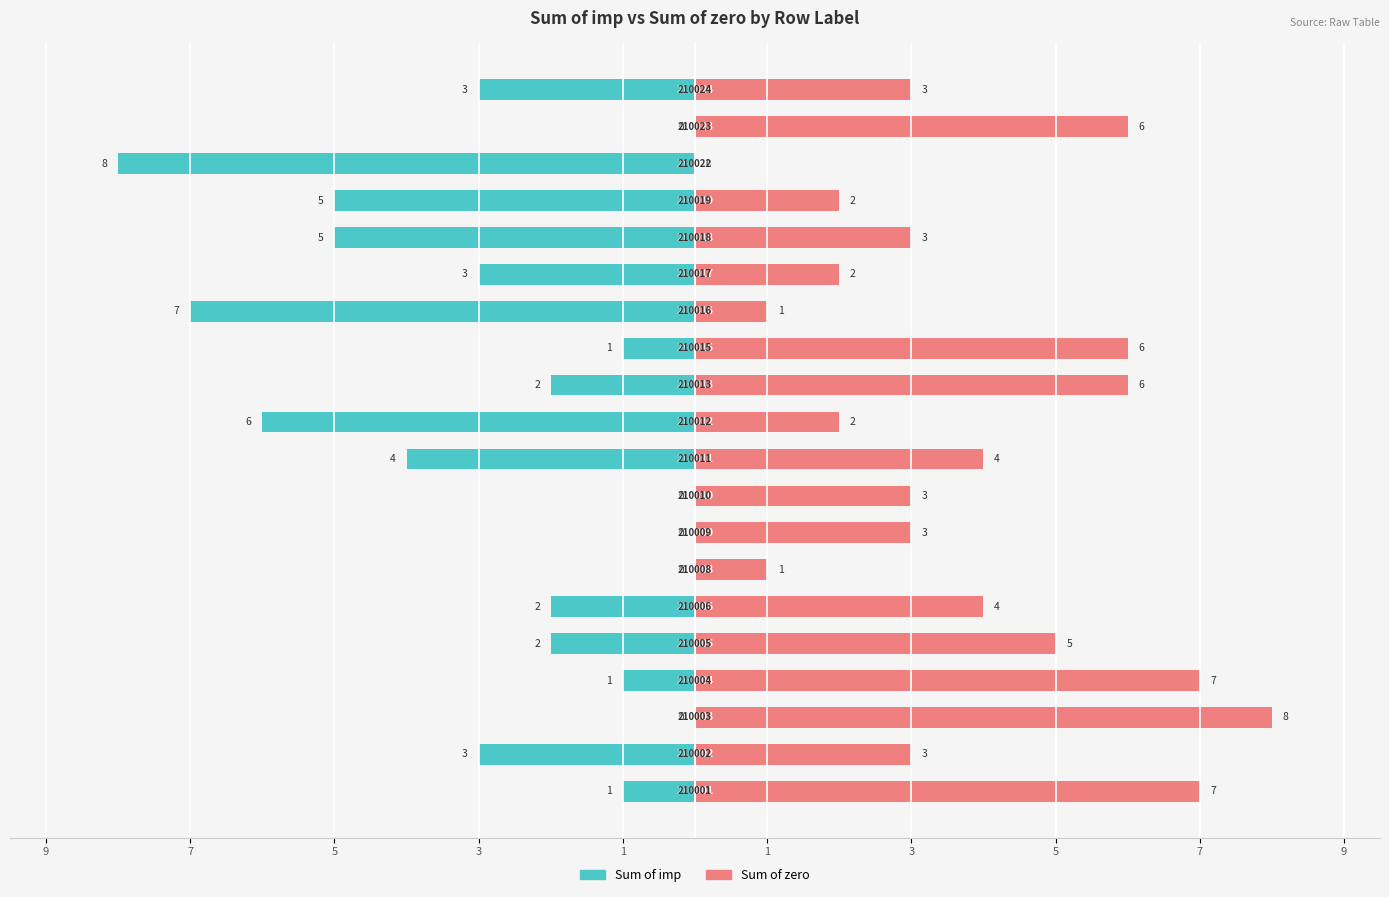

Which series changed the most between 1 and 11?

Sum of zero